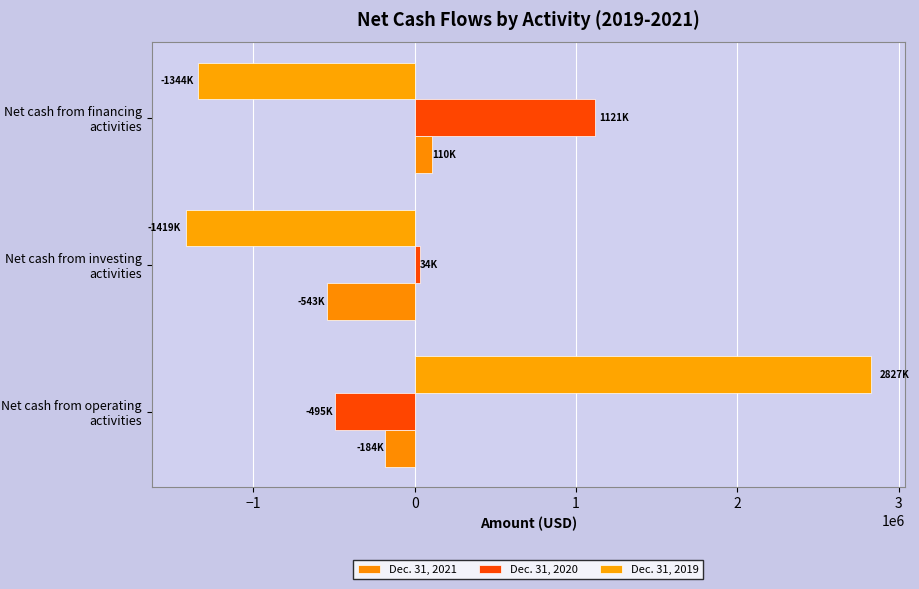

How many Dec. 31, 2020 values are between -494697 and 1120829?

3